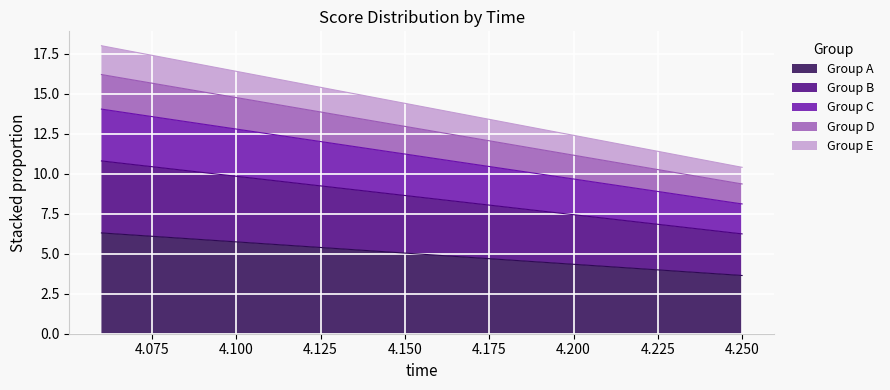

The value at 4.08 is 10.5. True or false?

False